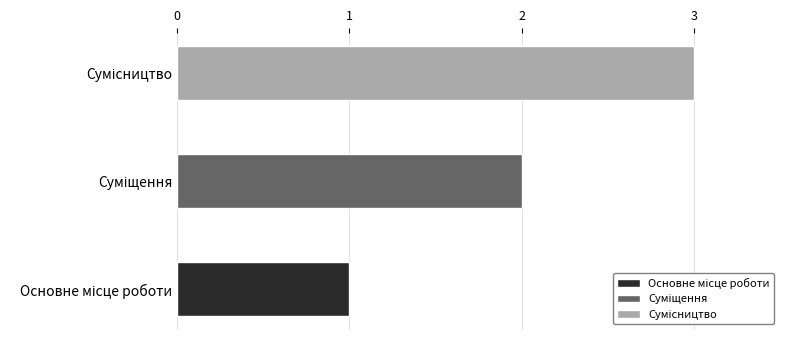

What is the average value?

2